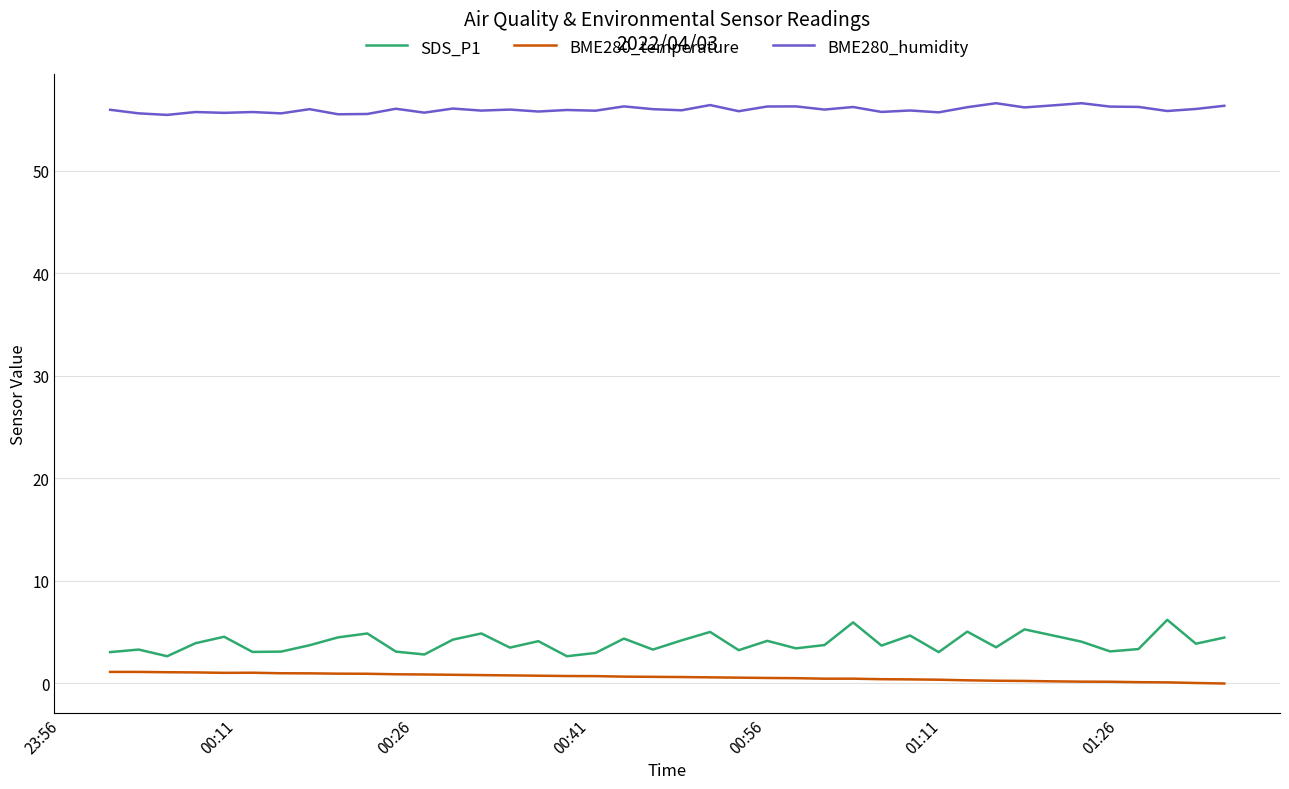

Which series has the widest spread of values?

SDS_P1